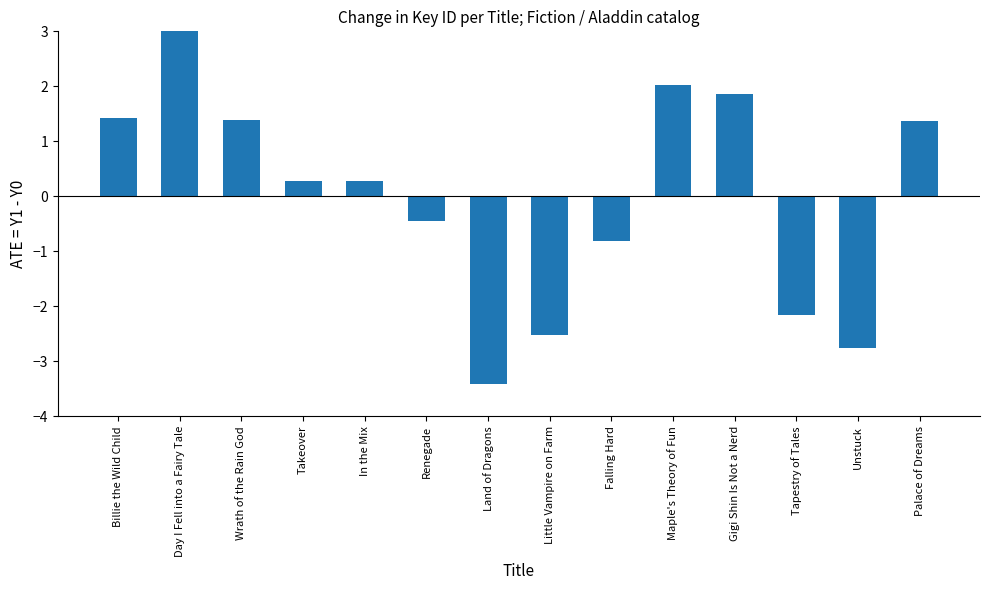

What is the label of the 2nd bar from the right?

Unstuck